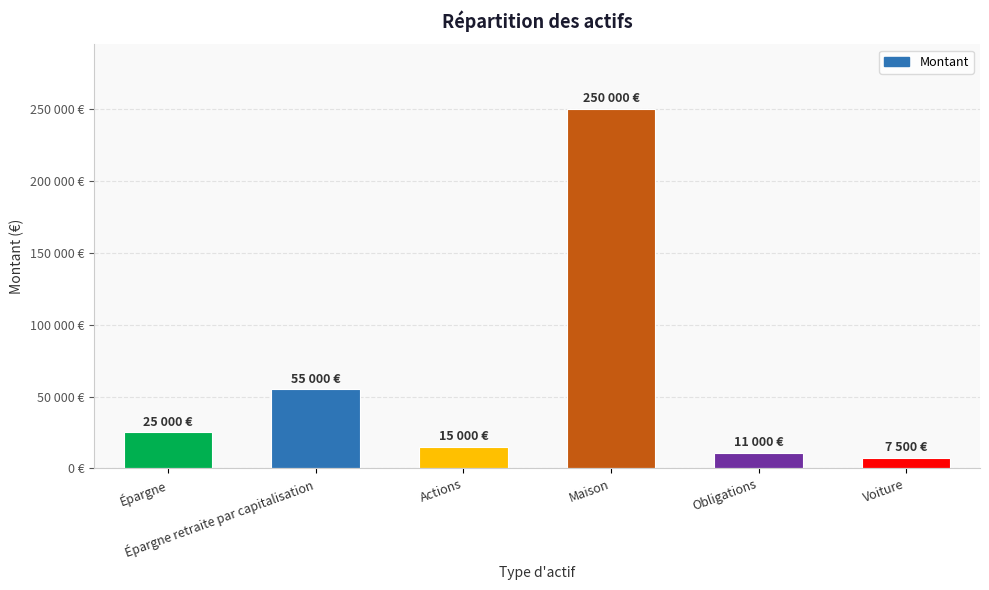

What is the label of the 2nd bar from the left?

Épargne retraite par capitalisation